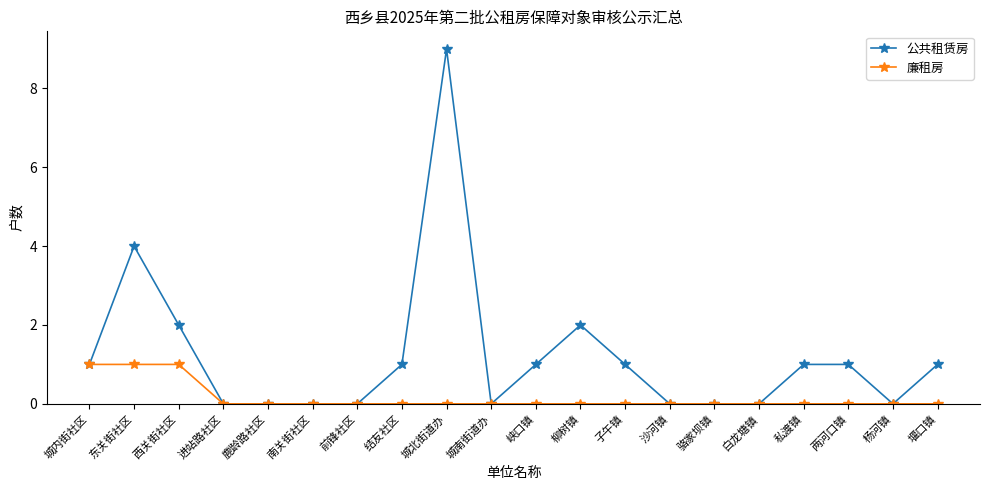

Read the 公共租赁房 value at 城内街社区.

1